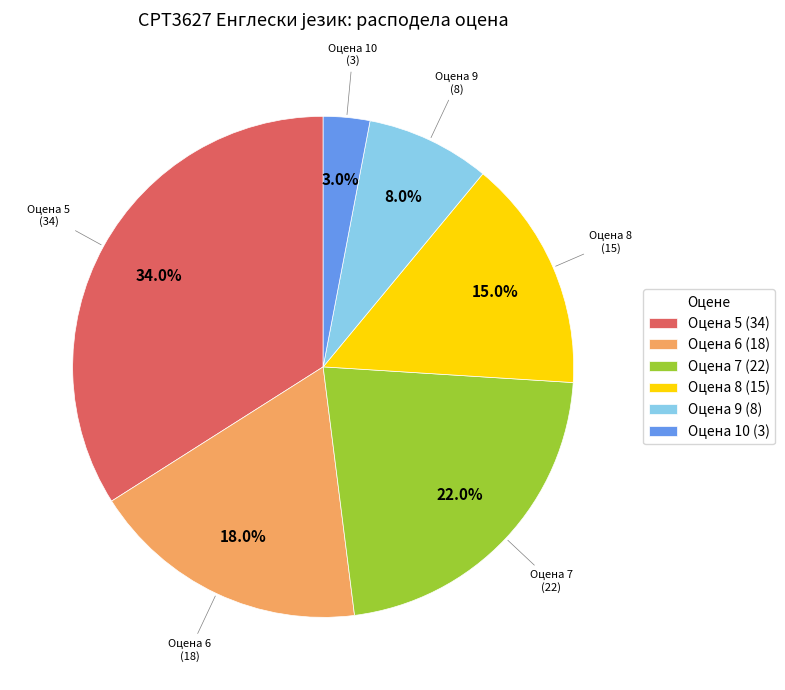

Does Оцена 5 (34) represent more than half of the total?

No